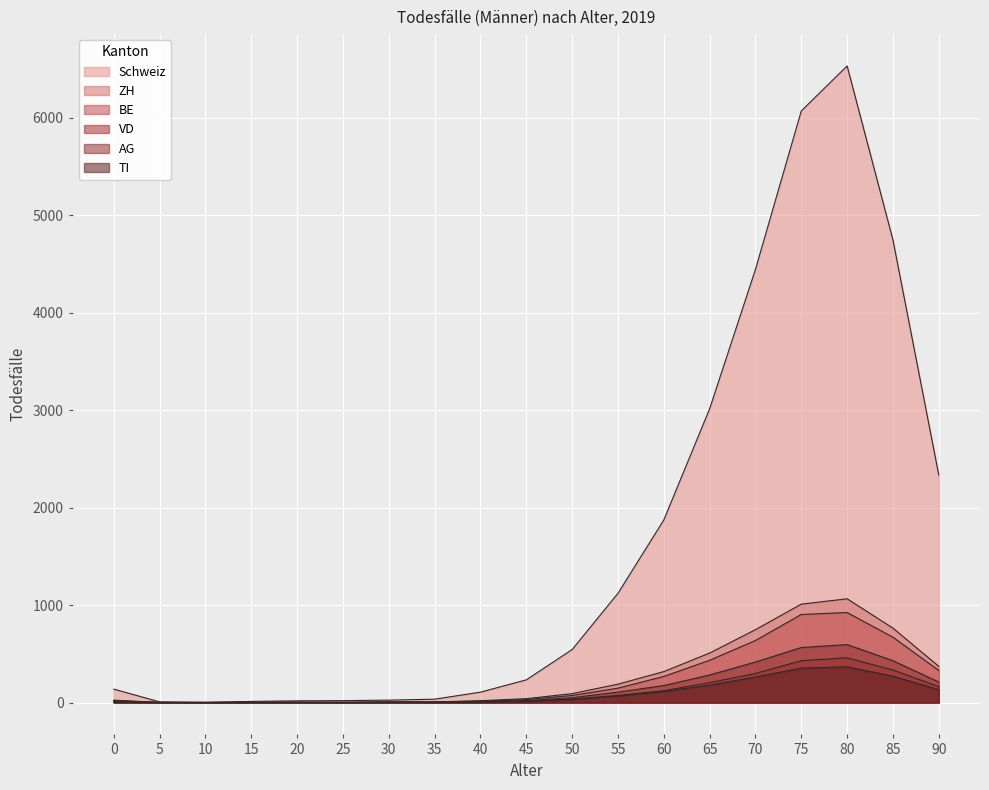

After their last crossing, which series has the higher values: BE or VD?

BE